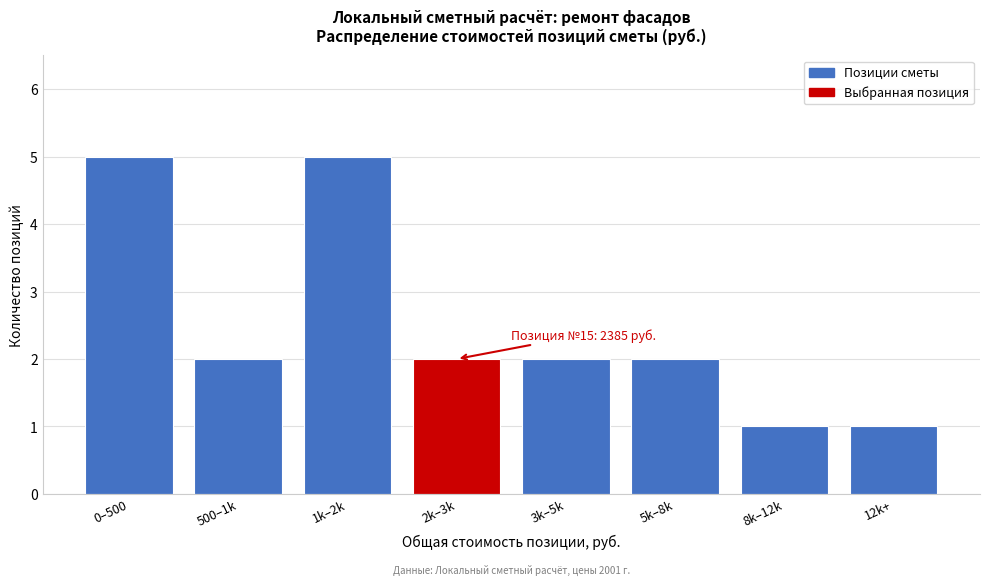

Reading left to right, transcribe all the data shown in this chart.

0–500=5	500–1k=2	1k–2k=5	2k–3k=2	3k–5k=2	5k–8k=2	8k–12k=1	12k+=1